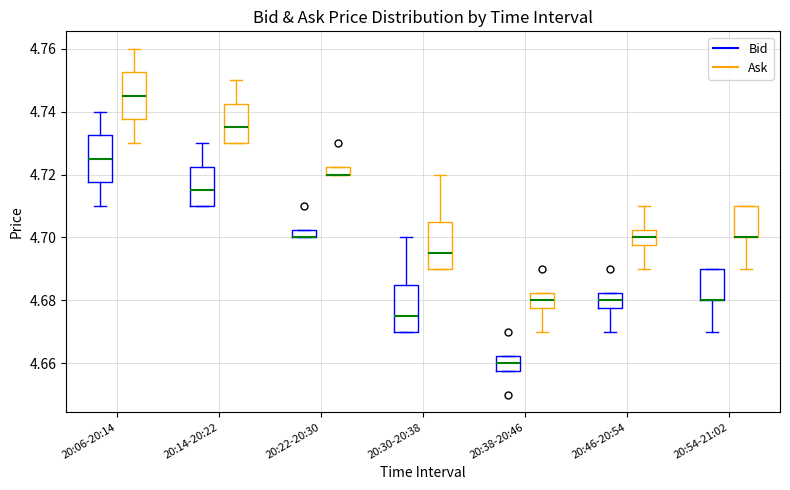

Where does the lower whisker of the box for 20:46-20:54 (Ask) end on the y-axis? The values are not printed on the chart, so give them approximately, as read against the axis.

4.690